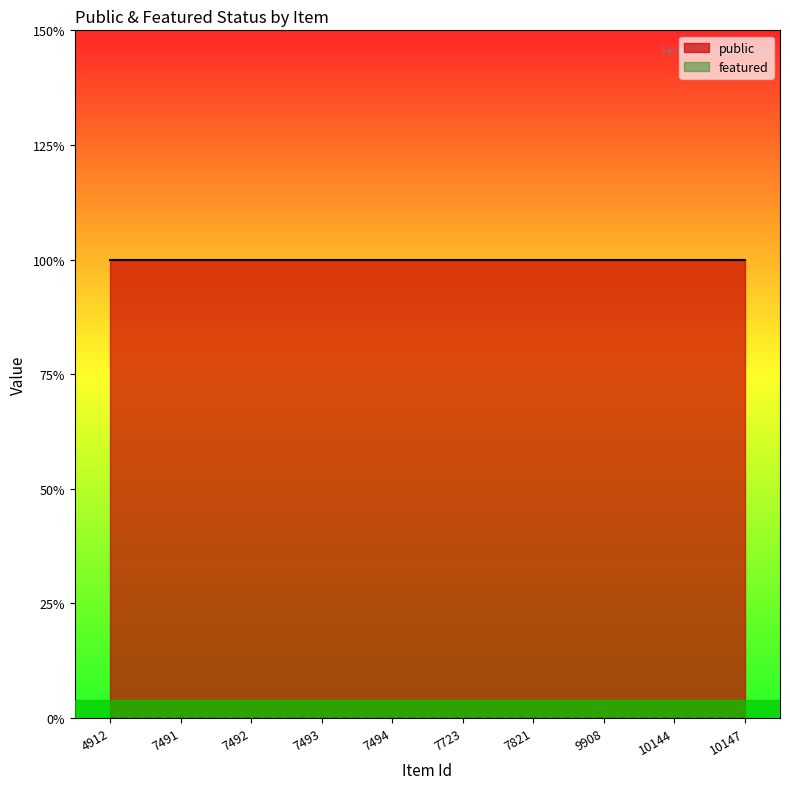

Rank the categories by featured value from highest to lowest.

4912, 7491, 7492, 7493, 7494, 7723, 7821, 9908, 10144, 10147